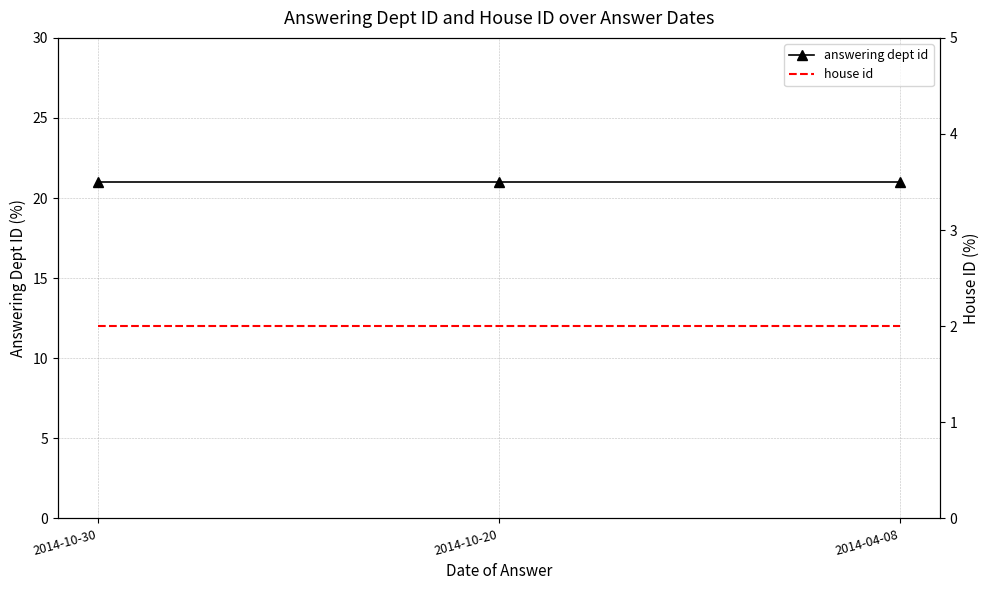

What position from the right is 2014-10-20?

2